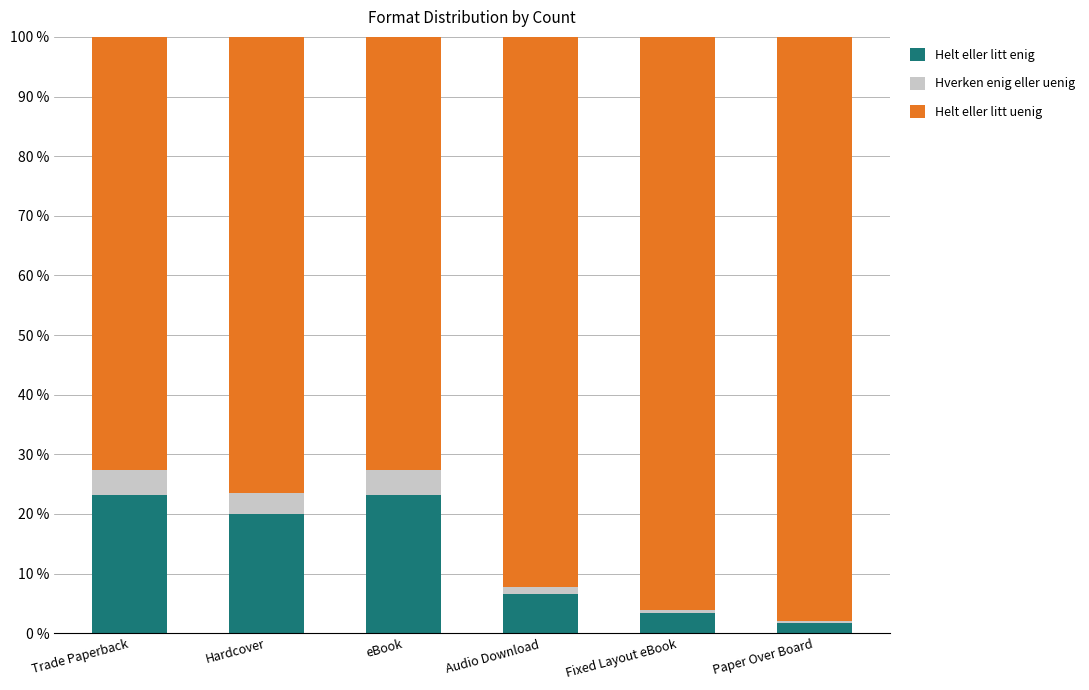

The Helt eller litt enig series shows 6.6 at Audio Download. True or false?

True